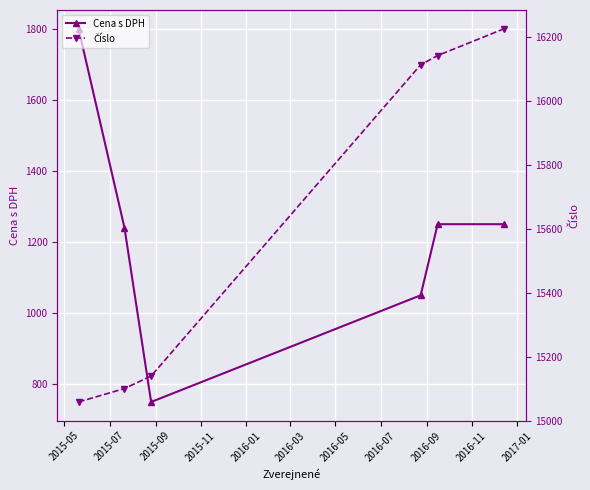

What is the value of the Číslo point at the 1st from the left?

15058